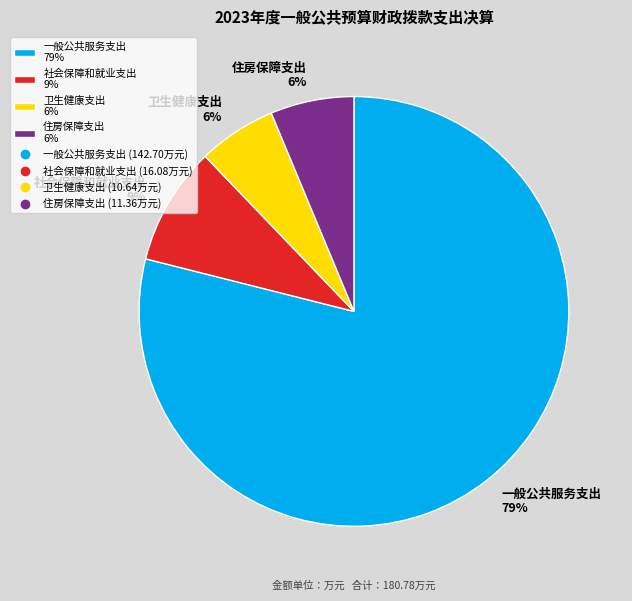

Between 一般公共服务支出 79% and 住房保障支出 6%, which is larger?

一般公共服务支出 79%